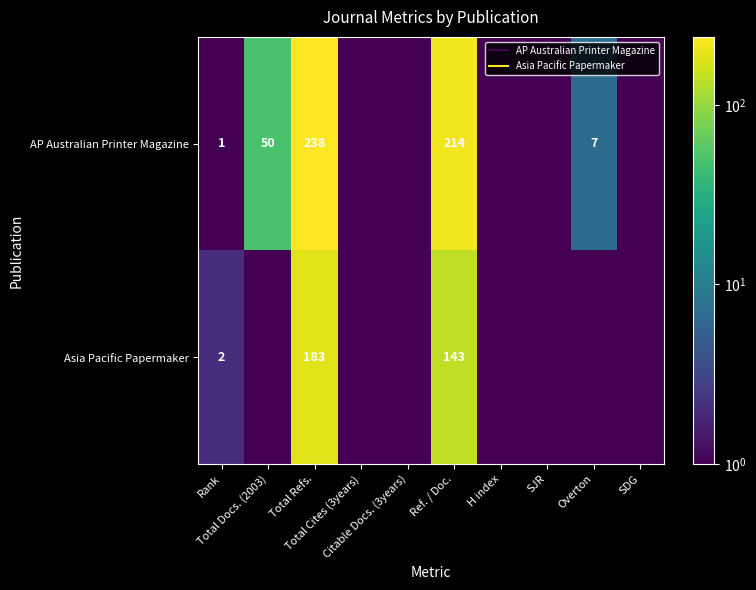

Which series changed the most between Total Refs. and Overton?

AP Australian Printer Magazine